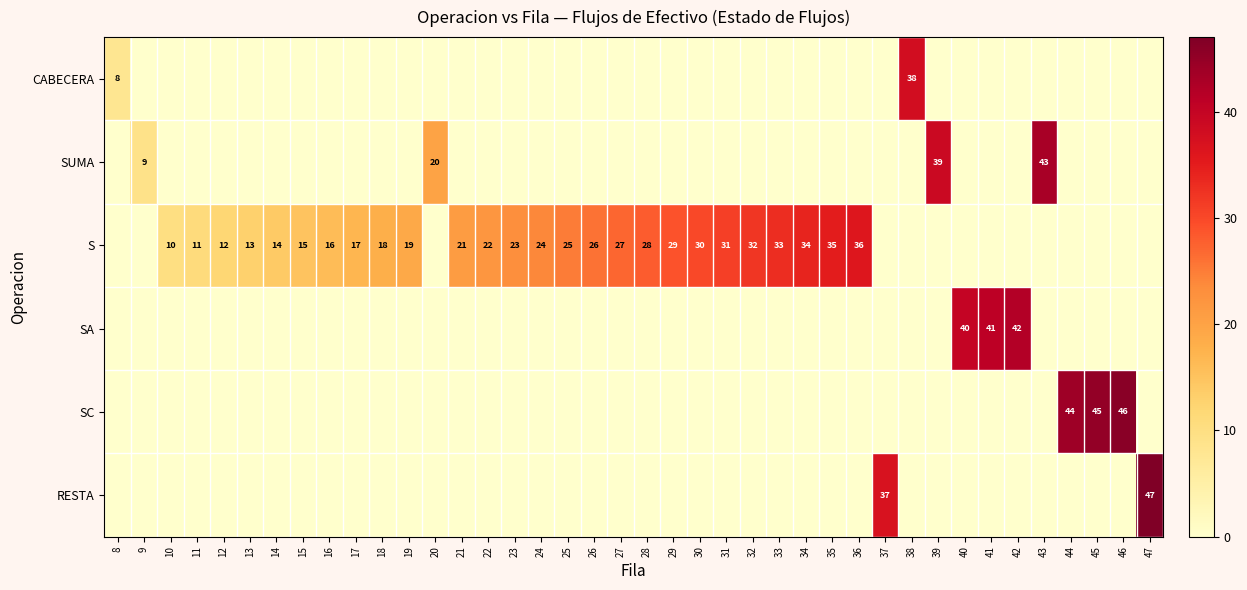

The S series shows 10 at 22. True or false?

False